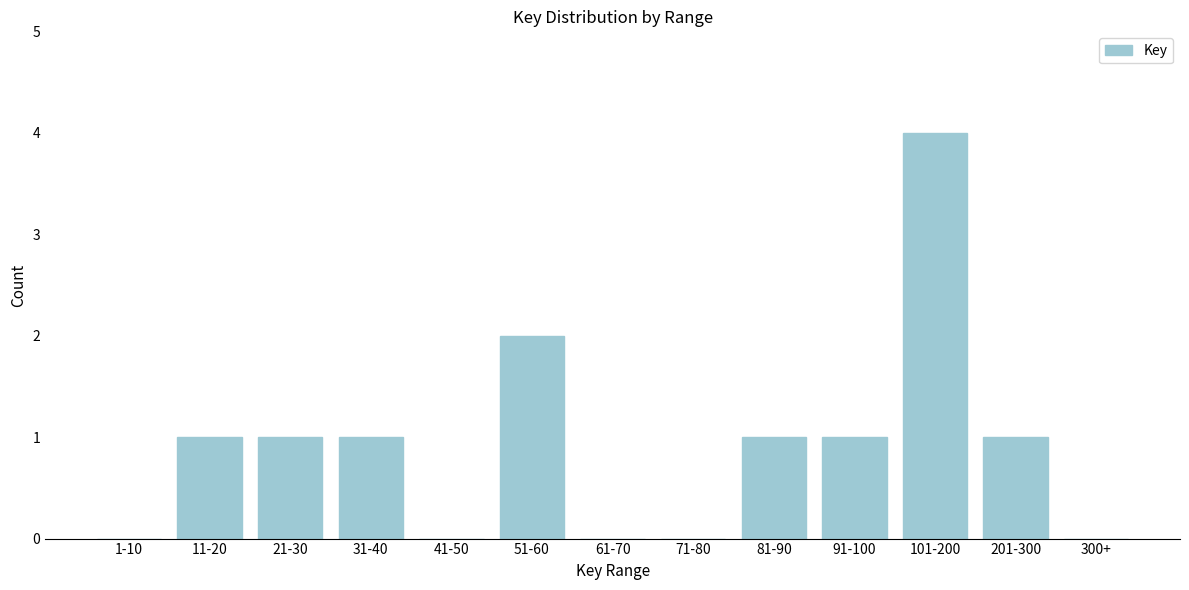

Reading left to right, list all the values displayed in this chart.

1-10=0	11-20=1	21-30=1	31-40=1	41-50=0	51-60=2	61-70=0	71-80=0	81-90=1	91-100=1	101-200=4	201-300=1	300+=0